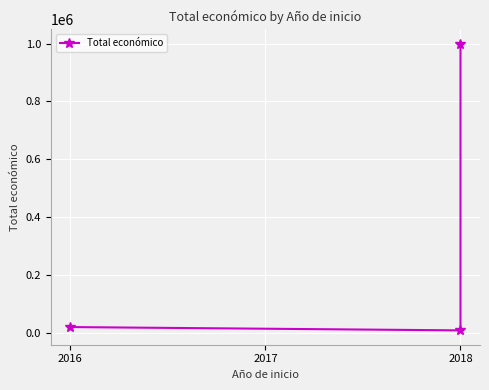

Reading right to left, transcribe all the data shown in this chart.

999992	7980	19478